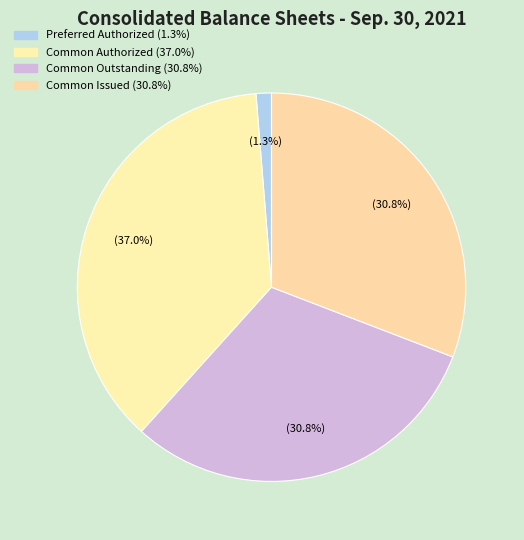

Count the number of slices in the pie.

4